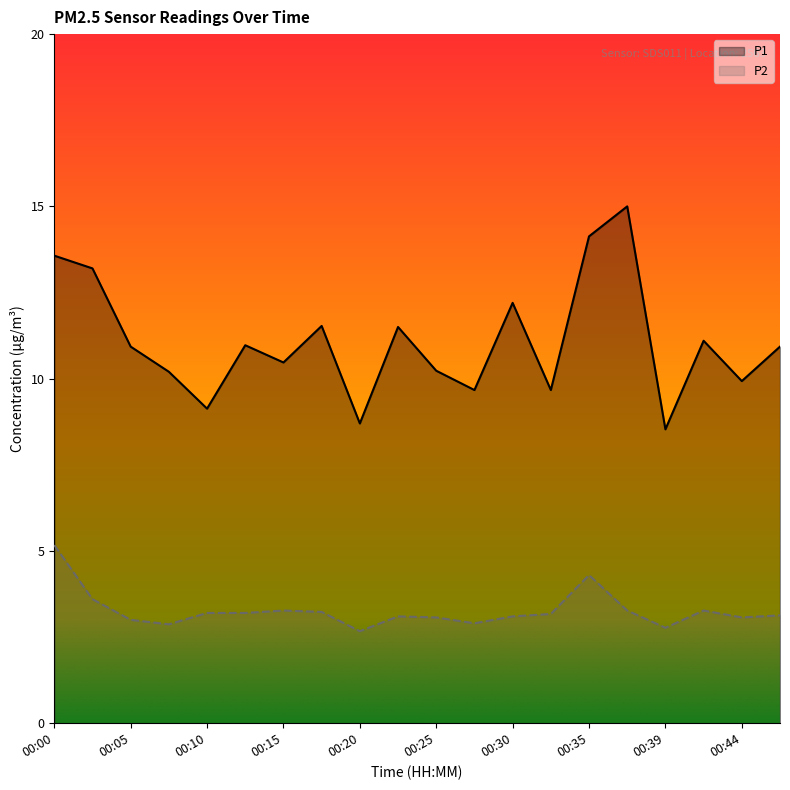

List the series in order of their peak value, lowest first.

P2, P1